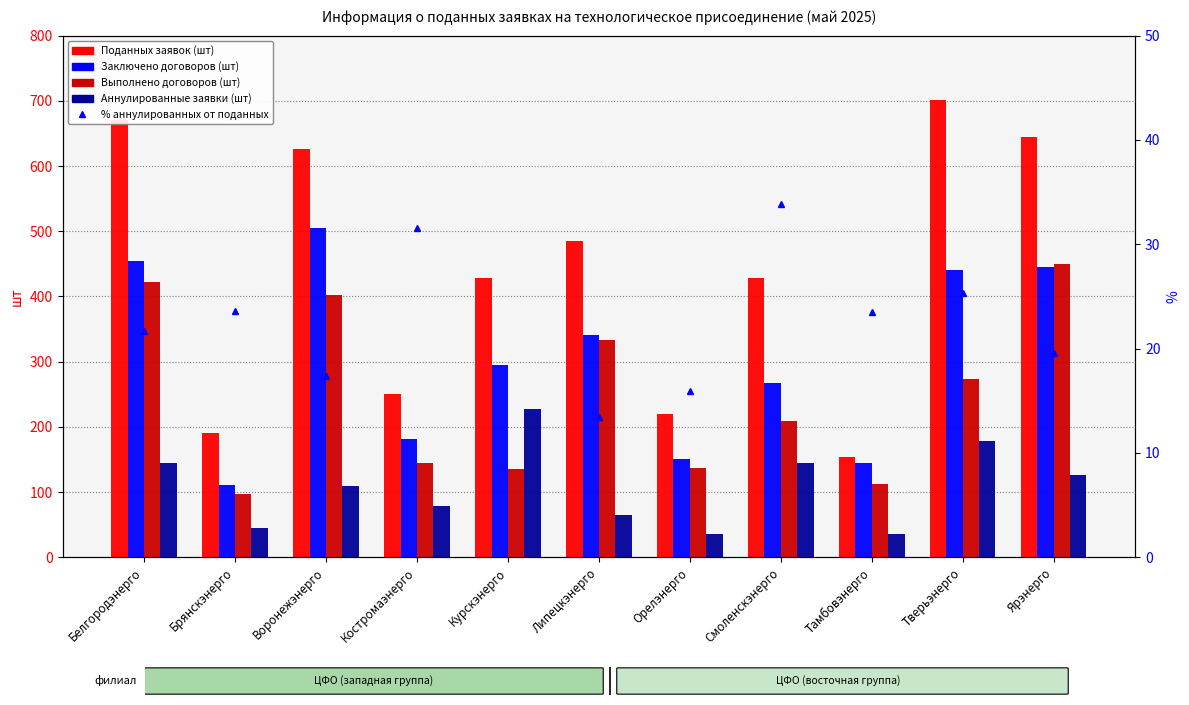

Rank the series by their maximum value, from highest to lowest.

Поданных заявок (шт), Заключено договоров (шт), Выполнено договоров (шт), Аннулированные заявки (шт), % аннулированных от поданных